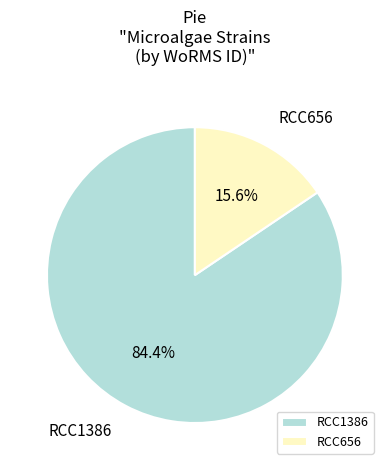

What percentage is NOT represented by RCC1386?

15.6%